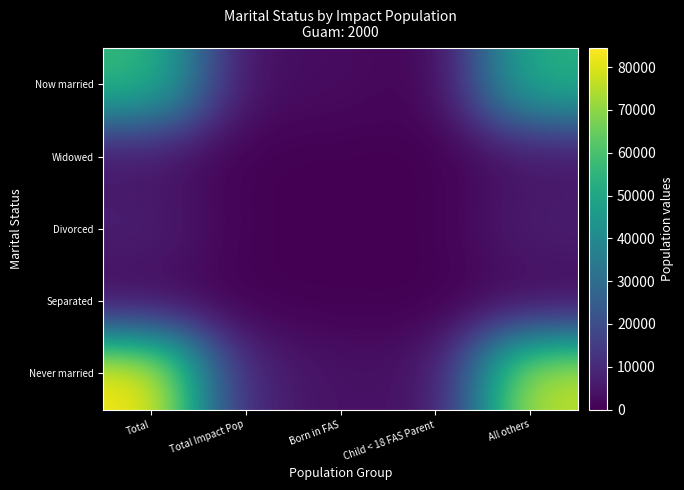

Rank the series by their maximum value, from lowest to highest.

Separated, Widowed, Divorced, Now married, Never married